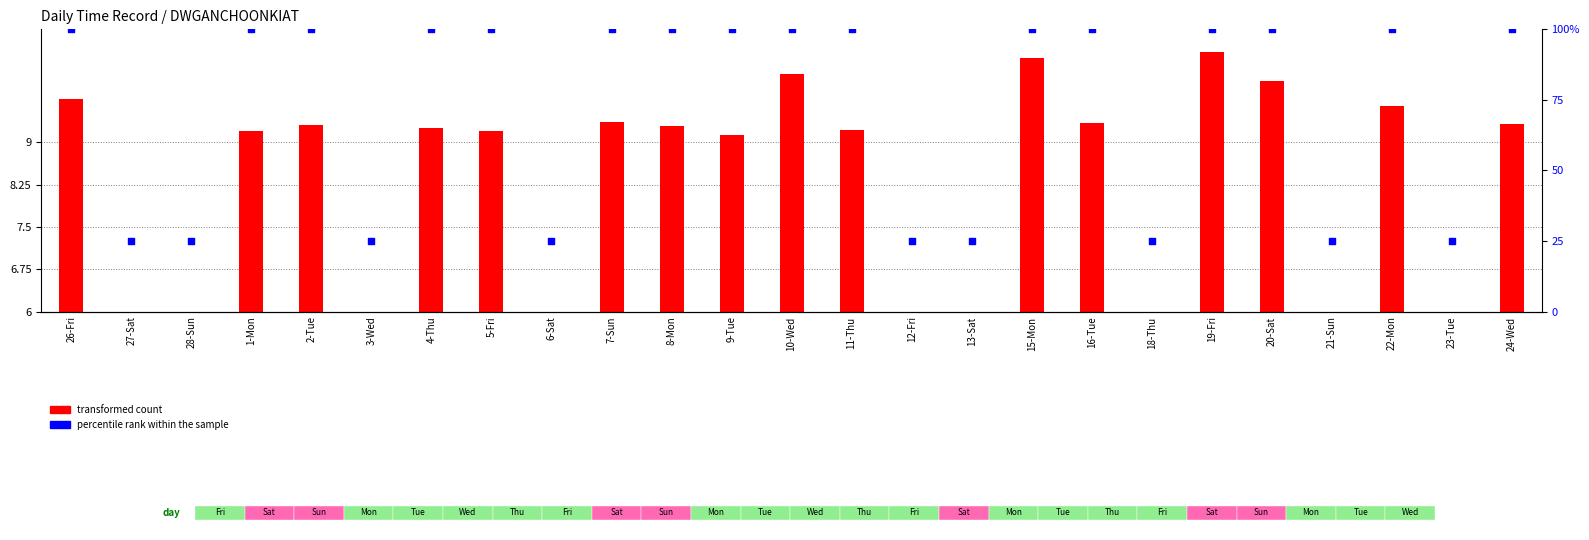

What is the total value across all series at 27-Sat?

25.0